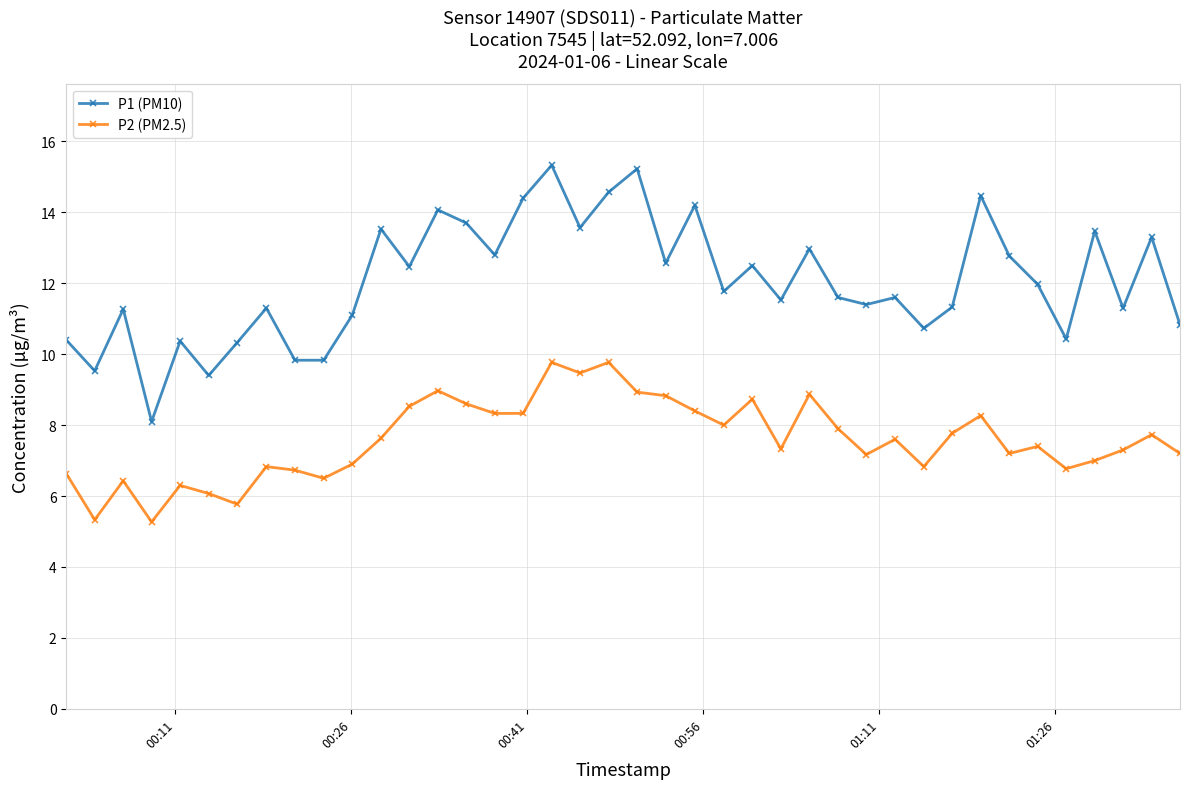

What is the highest value of the P2 (PM2.5) series?

9.8